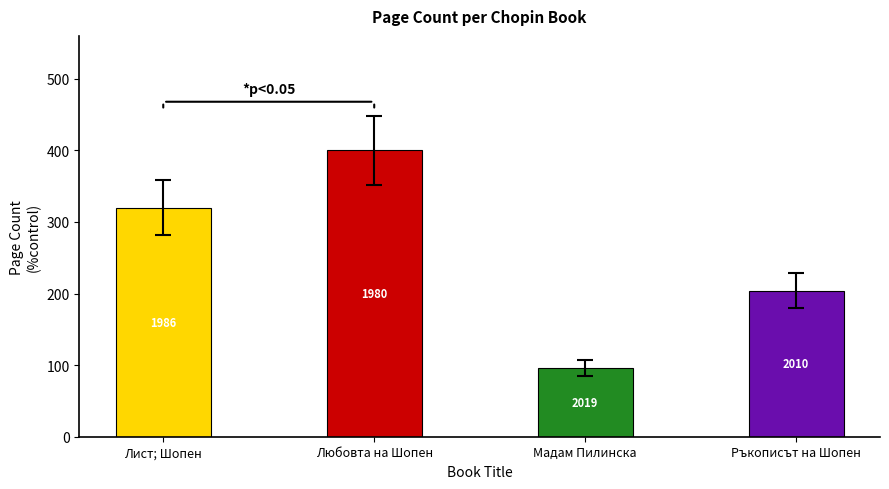

Does the chart contain any negative values?

No